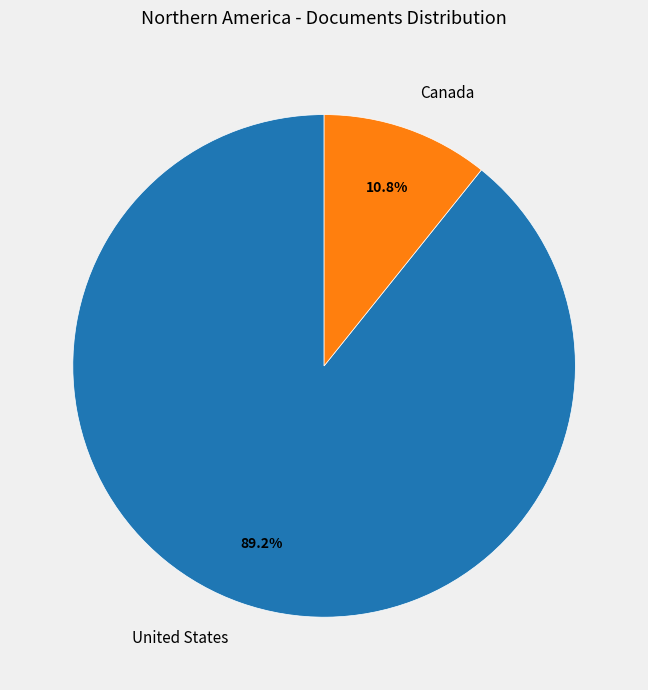

What is the total percentage of United States and Canada?

100.0%